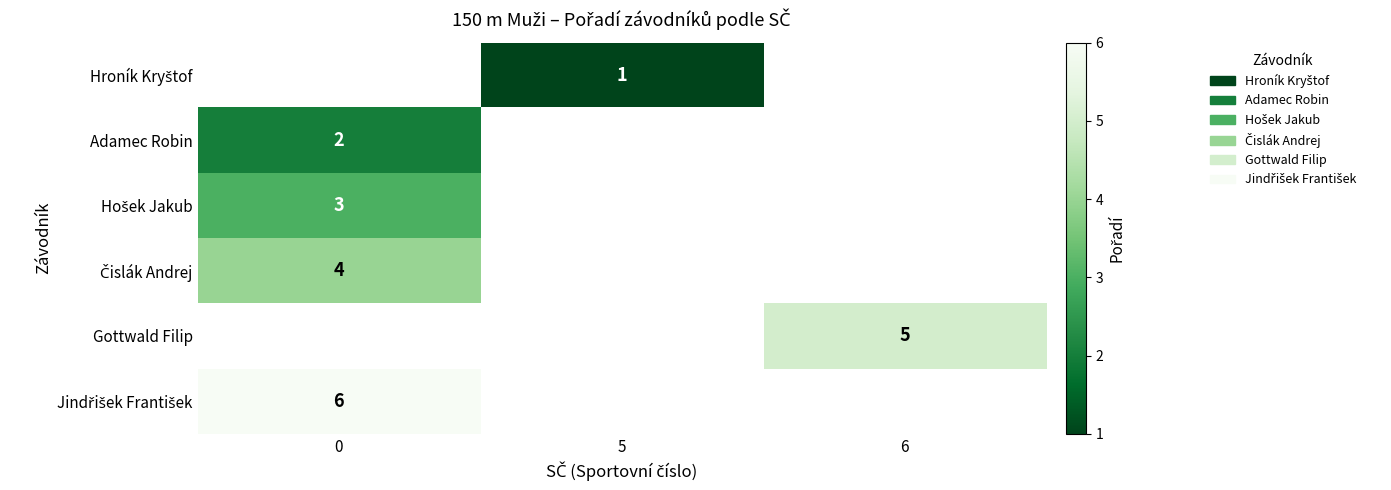

List the labels in order of Jindřišek František value, largest first.

0, 5, 6